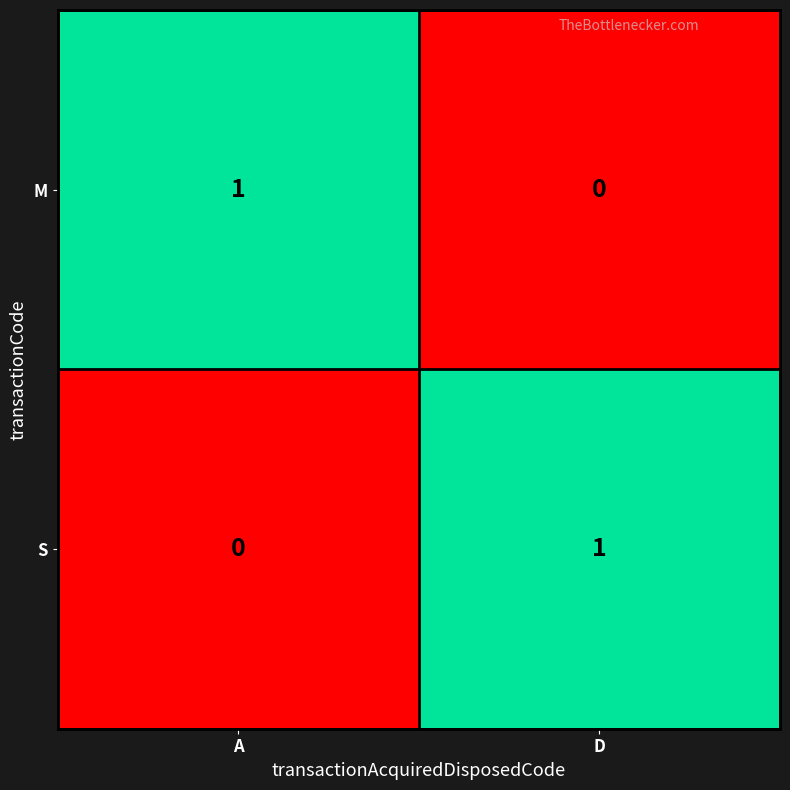

Rank the series at A from highest to lowest value.

M, S